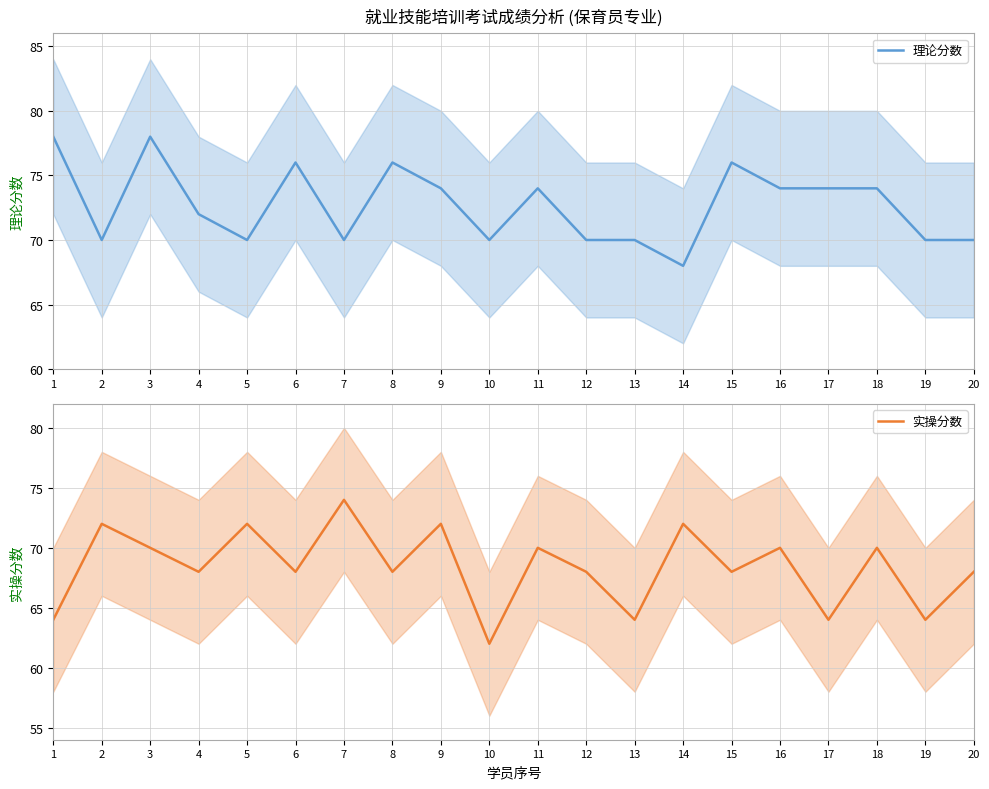

Between 7 and 4, which is larger?

4